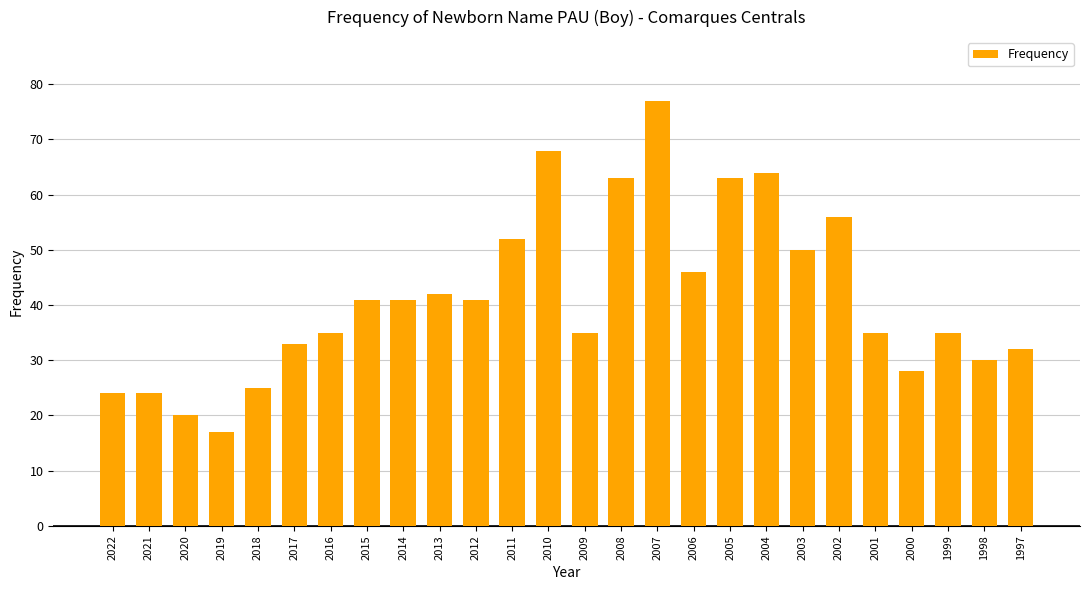

Reading left to right, extract all data points from this chart.

24	24	20	17	25	33	35	41	41	42	41	52	68	35	63	77	46	63	64	50	56	35	28	35	30	32